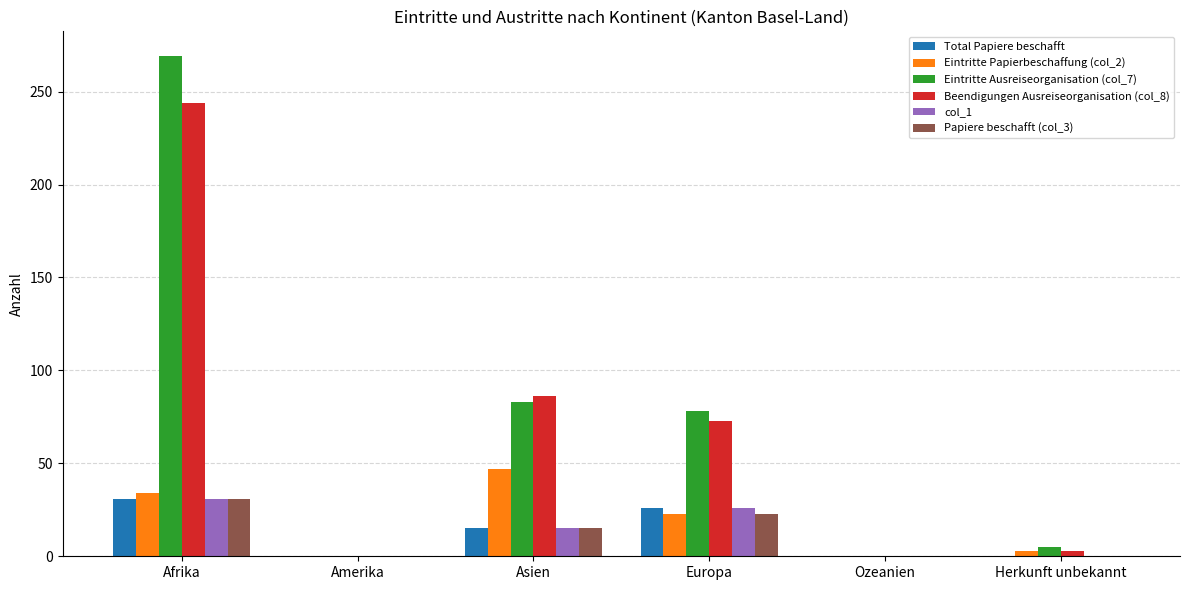

Reading right to left, extract all data points from this chart.

Total Papiere beschafft: 0	0	26	15	0	31
Eintritte Papierbeschaffung (col_2): 3	0	23	47	0	34
Eintritte Ausreiseorganisation (col_7): 5	0	78	83	0	269
Beendigungen Ausreiseorganisation (col_8): 3	0	73	86	0	244
col_1: 0	0	26	15	0	31
Papiere beschafft (col_3): 0	0	23	15	0	31